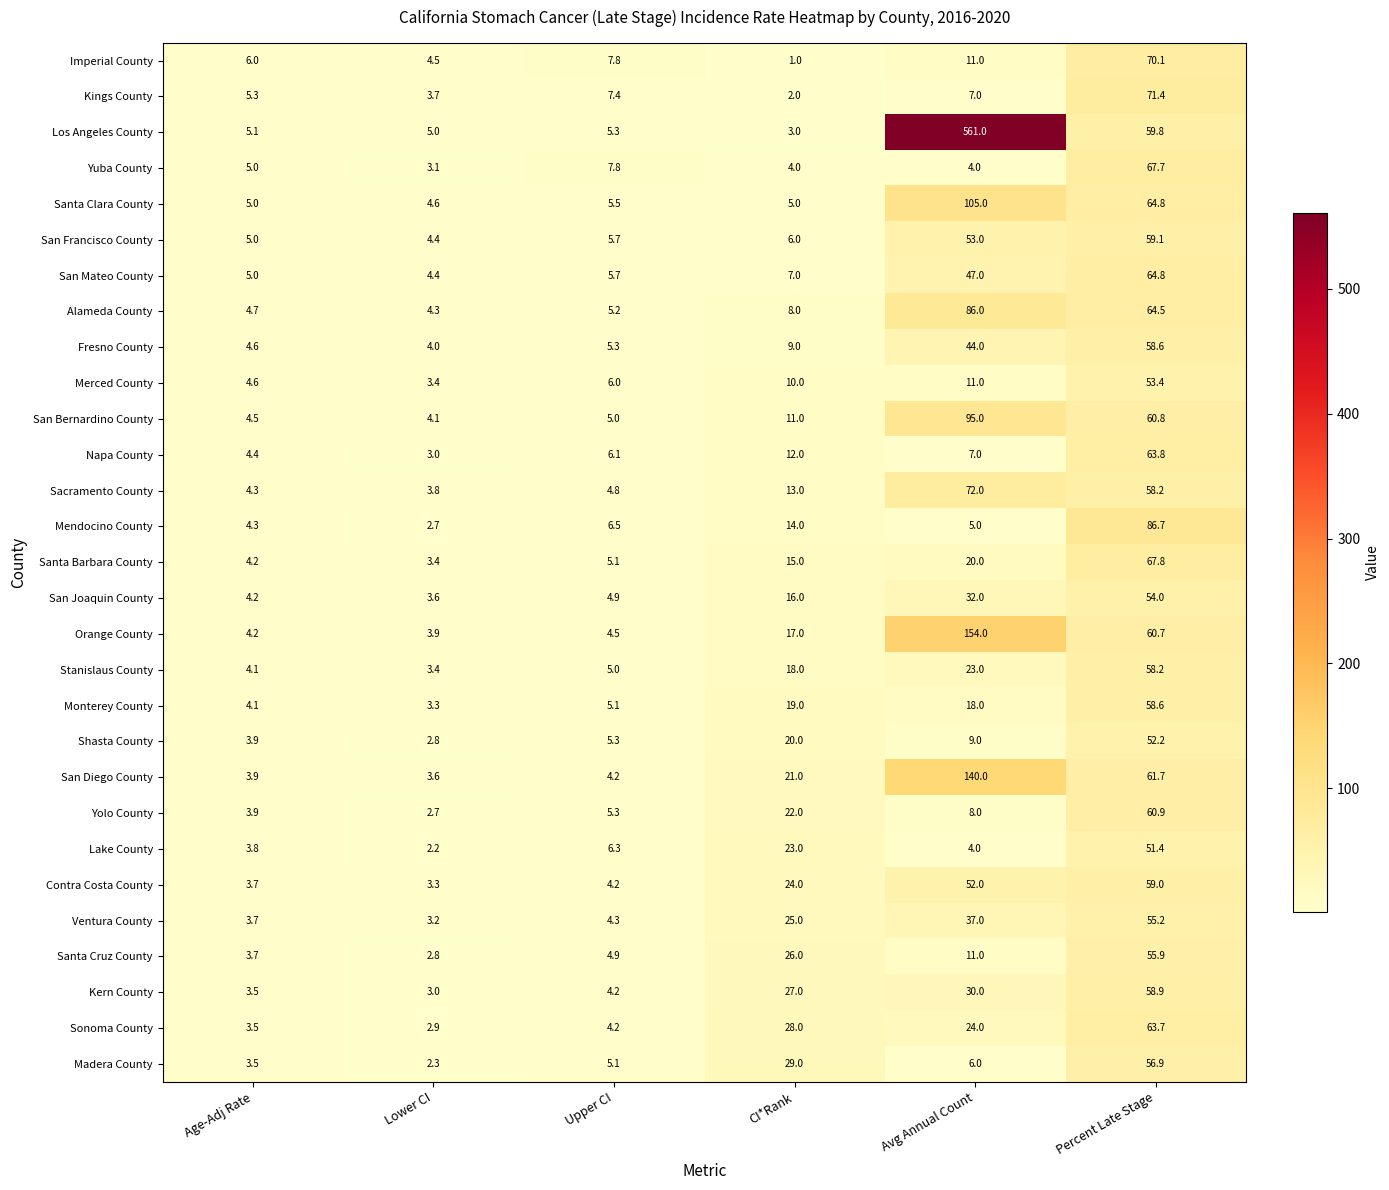

What is the average value of the Madera County series?

17.1